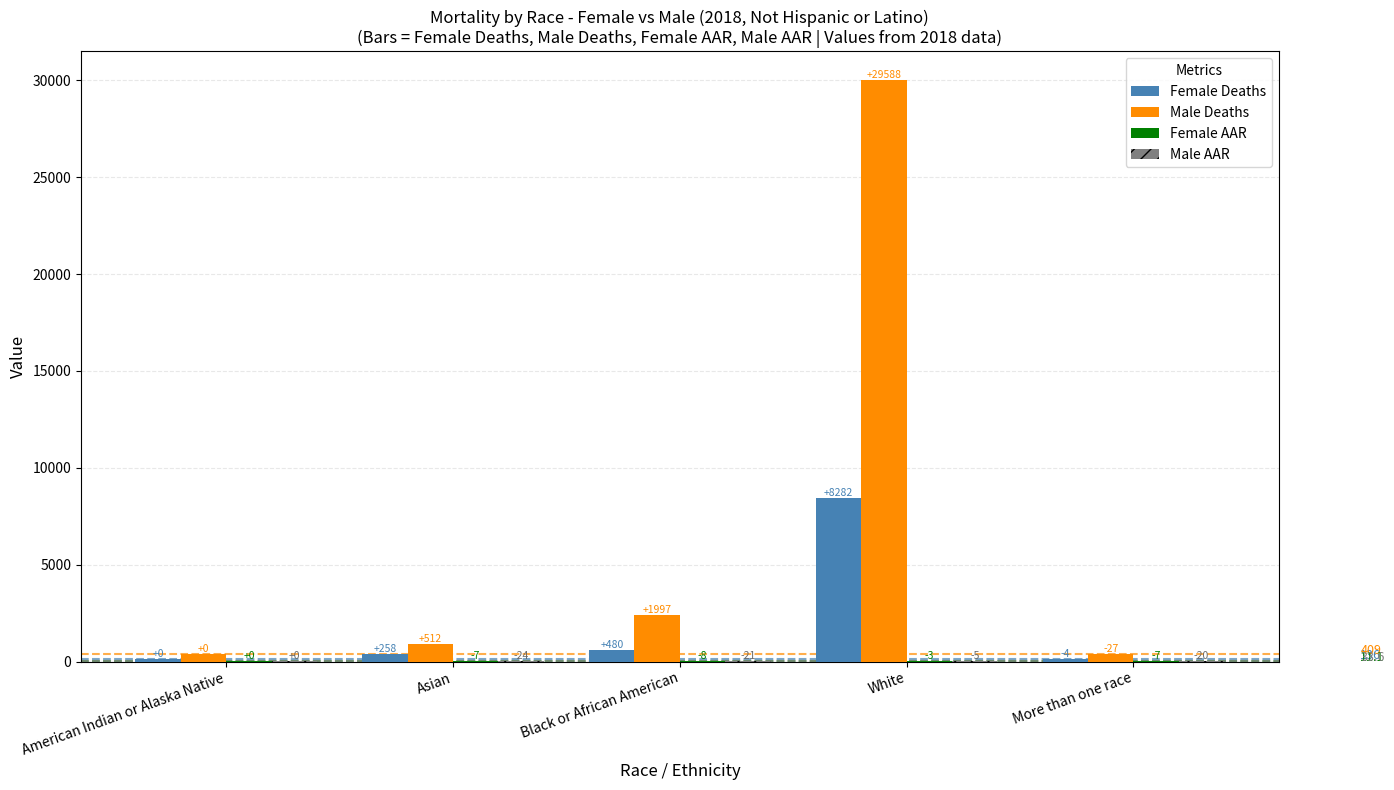

Are the bars grouped side by side (vs. stacked)?

Yes